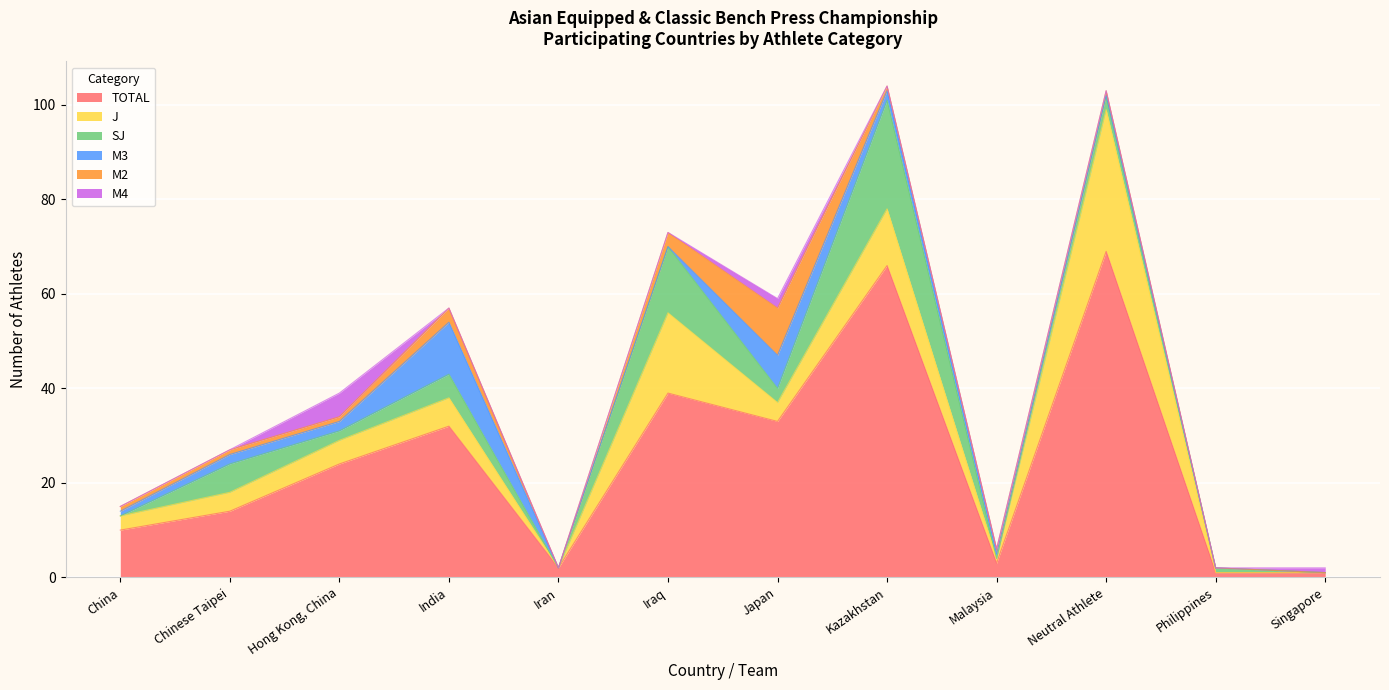

Is the value of J at Malaysia greater than the value of TOTAL at Neutral Athlete?

No